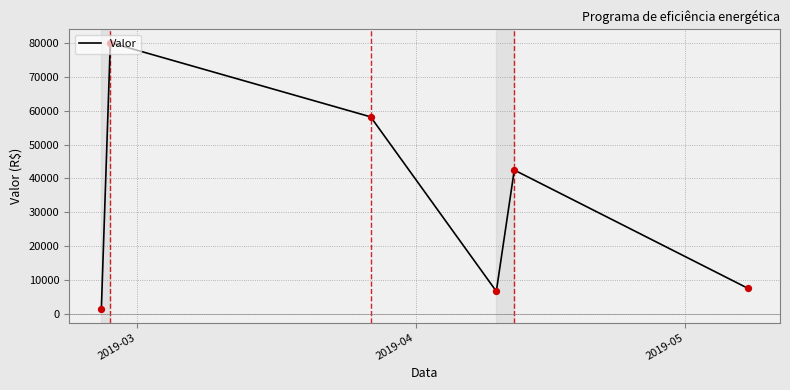

True or false: there are more than 0 points higher than both neighbors.

True